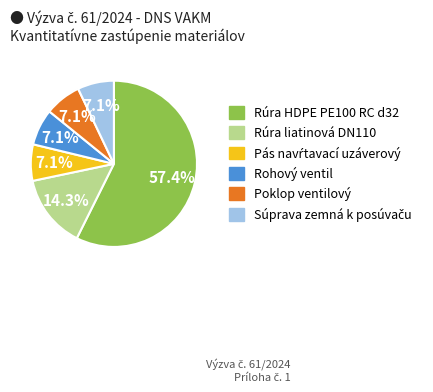

Which category has the biggest portion of the pie?

Rúra HDPE PE100 RC d32